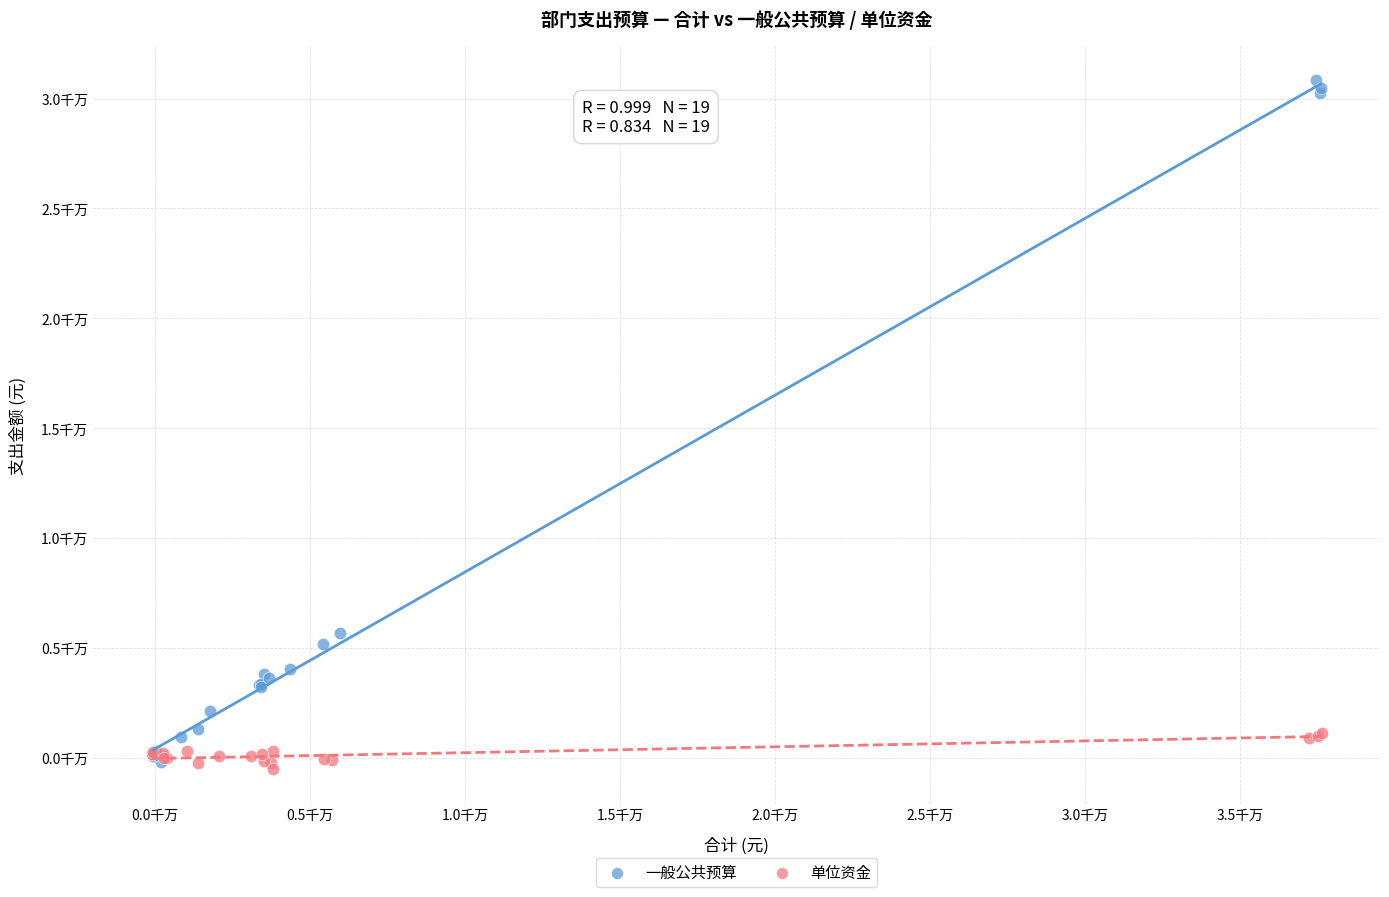

Which series reaches the maximum Y coordinate?

一般公共预算